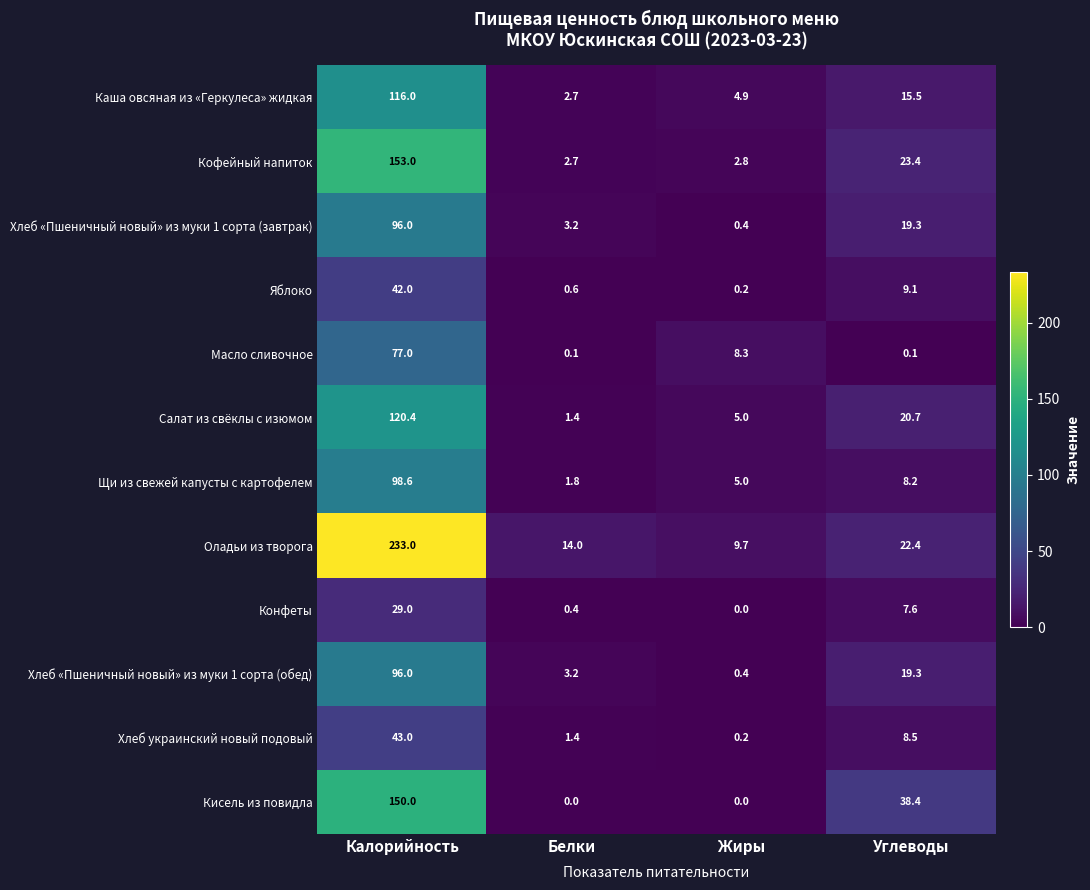

What is the total value across all series at Жиры?

36.9